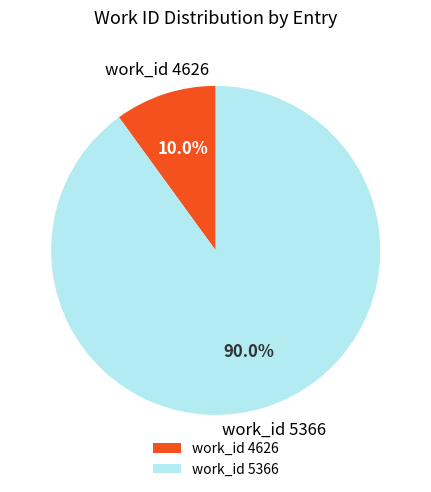

What percentage is NOT represented by work_id 4626?

90.0%